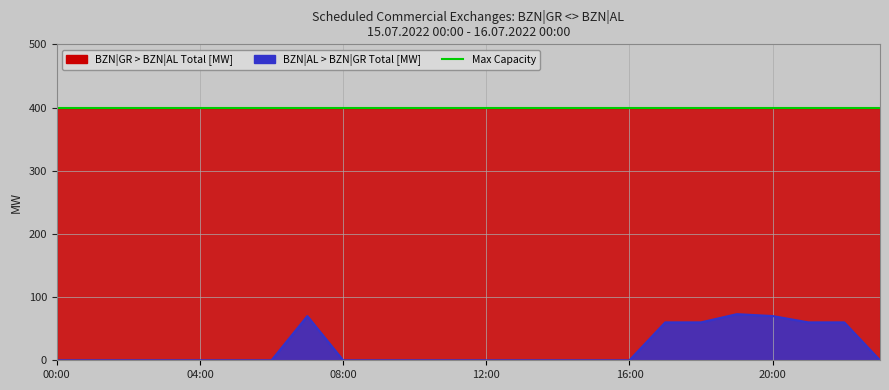

What is the sum of all values?

453